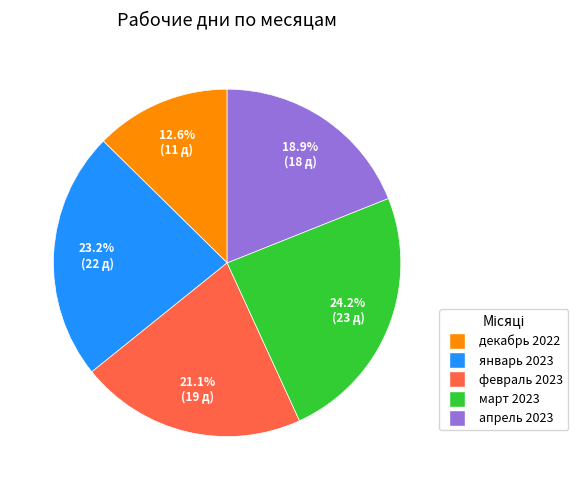

True or false: январь 2023 accounts for 23% of the total.

True